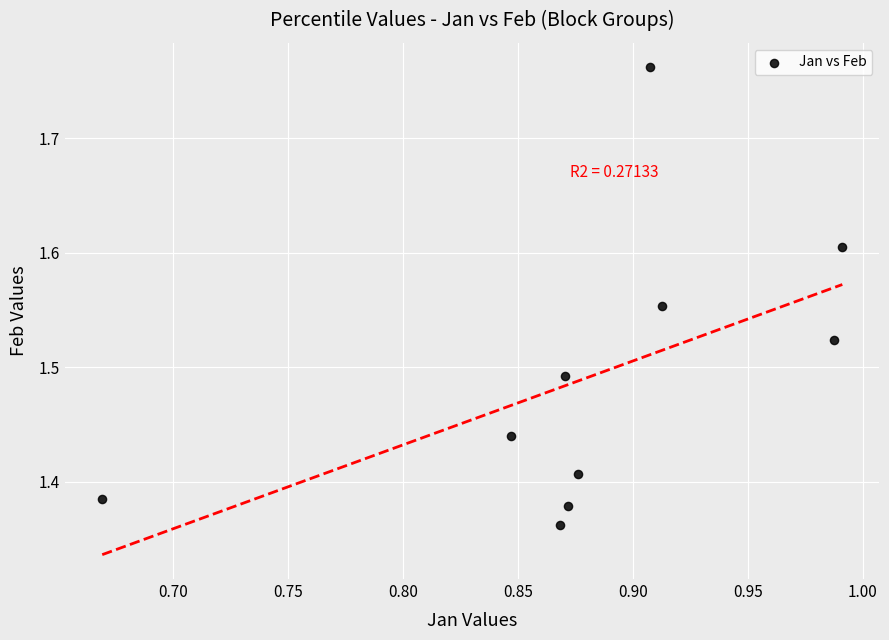

What is the range of X values (max minus min)?

0.3